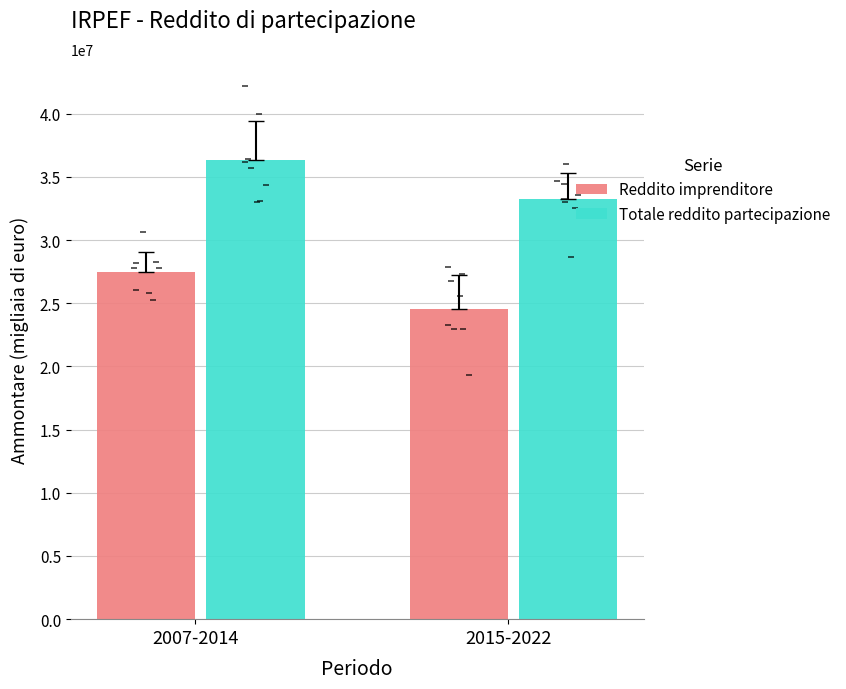

Which series has the largest total across all categories?

Totale reddito partecipazione